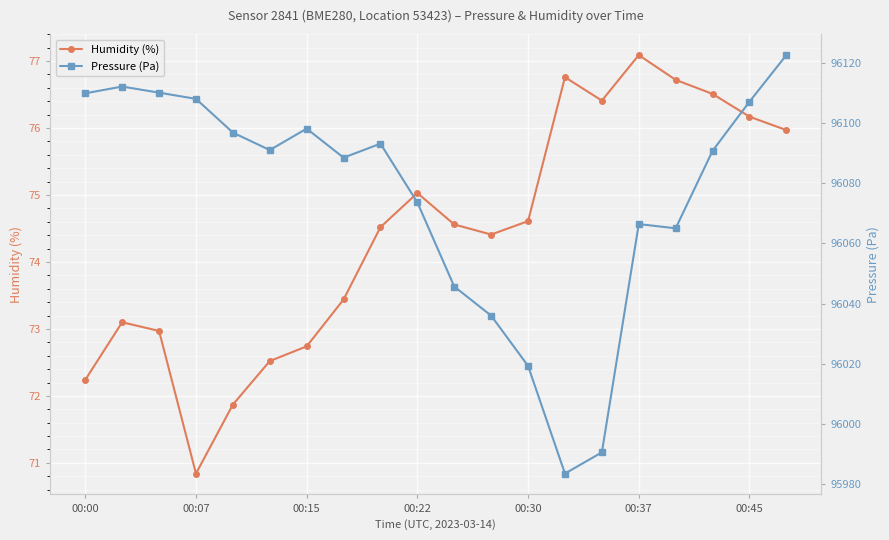

List the series in order of their peak value, lowest first.

Humidity (%), Pressure (Pa)